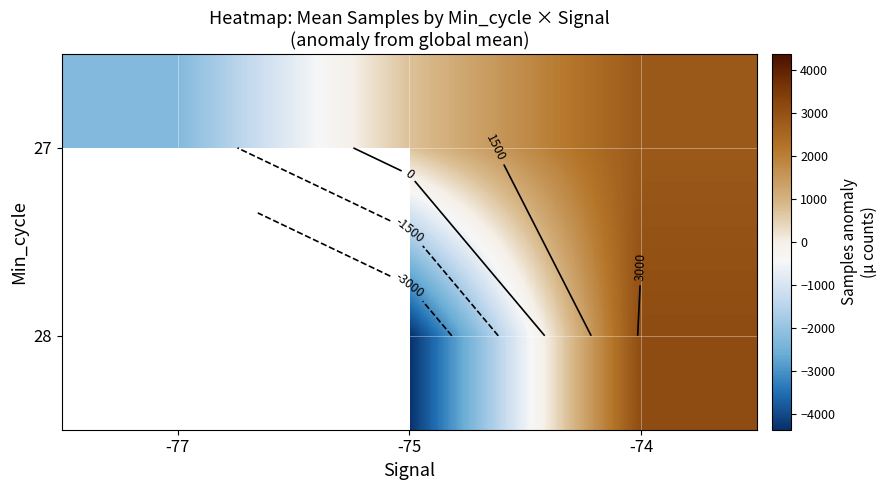

How many values in 28 are below zero?

1